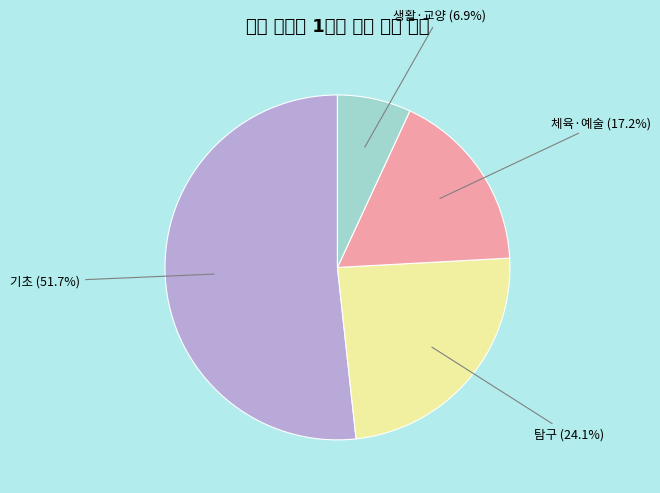

What is the smallest slice in the pie chart?

생활·교양